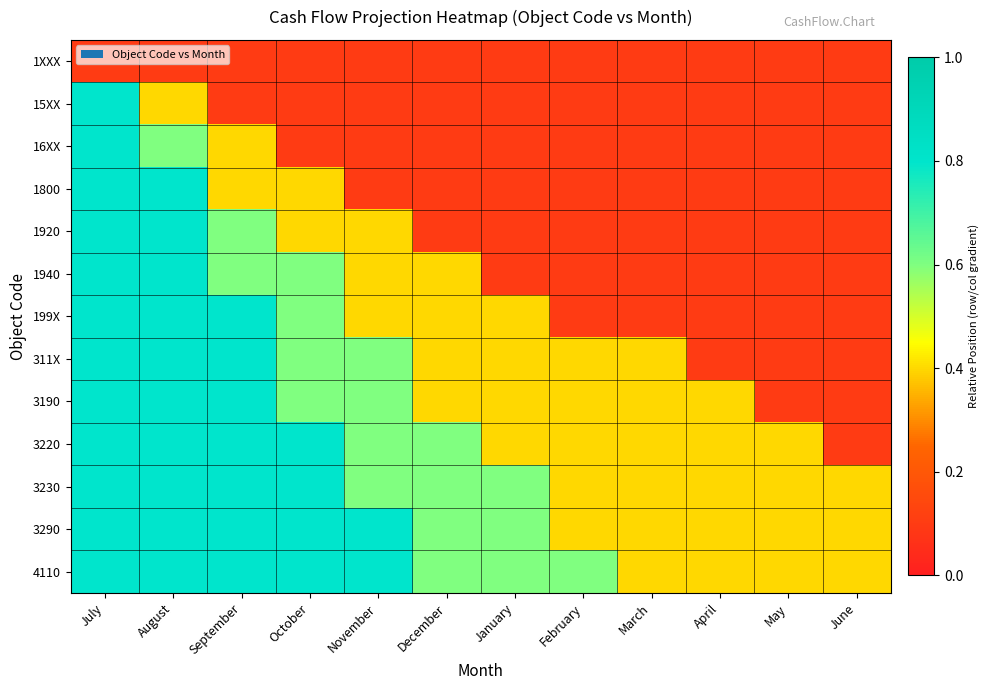

Count the number of categories in the chart.

12